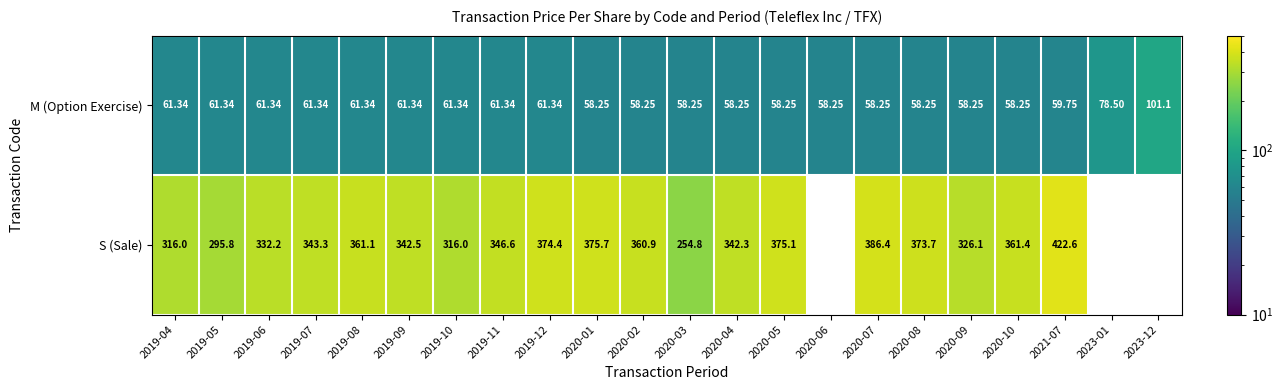

What is the maximum value shown in the chart?

422.6